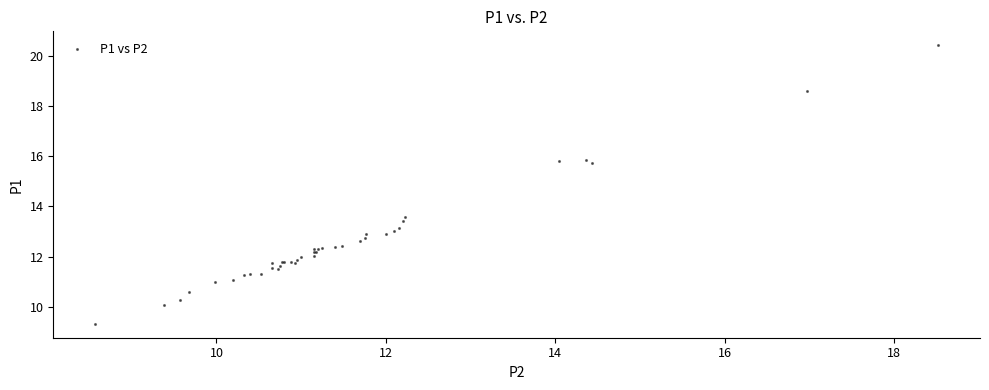

What Y value in the scatter plot is closest to 14?

13.6